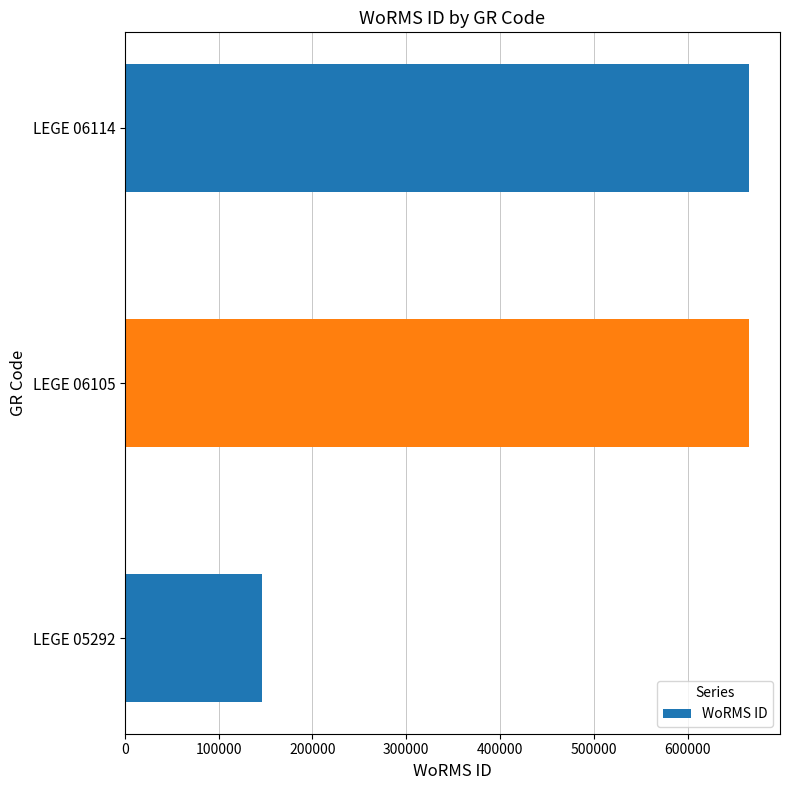

Count the number of categories in the chart.

3